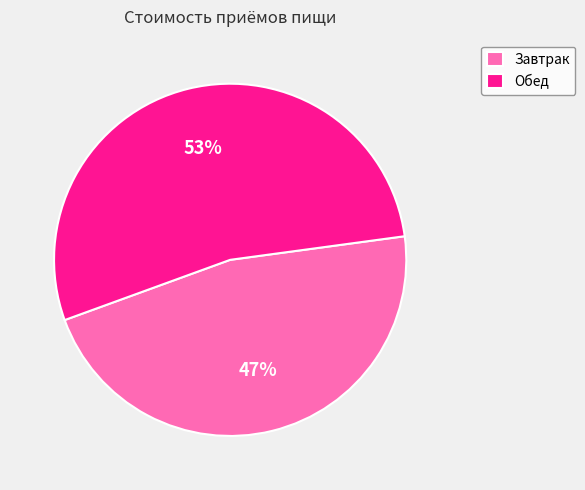

How many slices are in this pie chart?

2